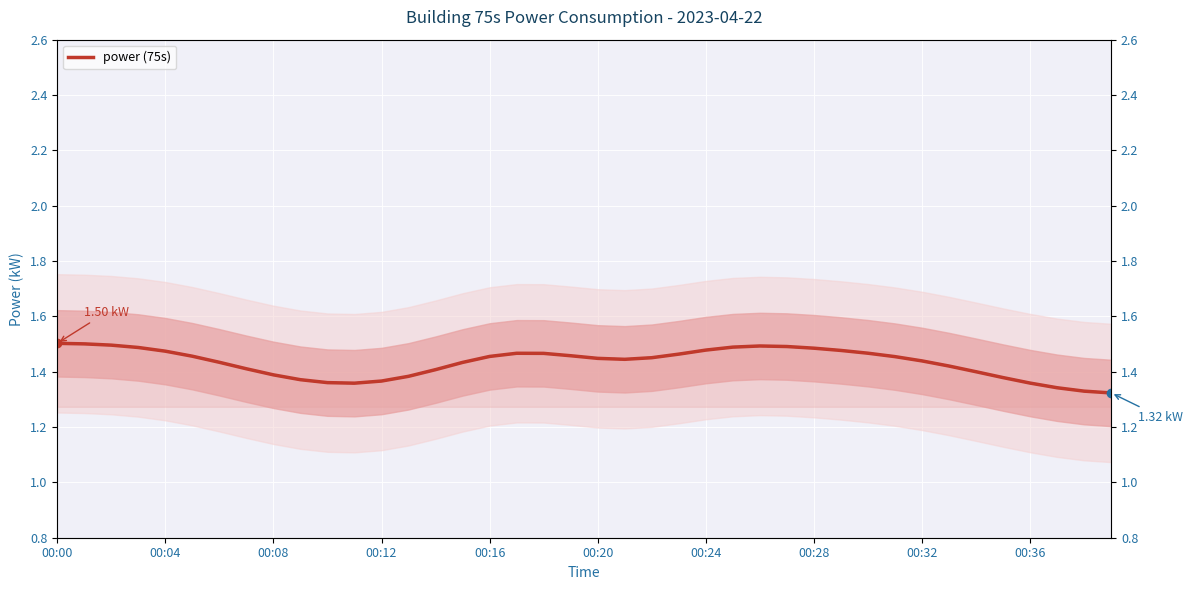

What value does the data have at 00:28?

1.5